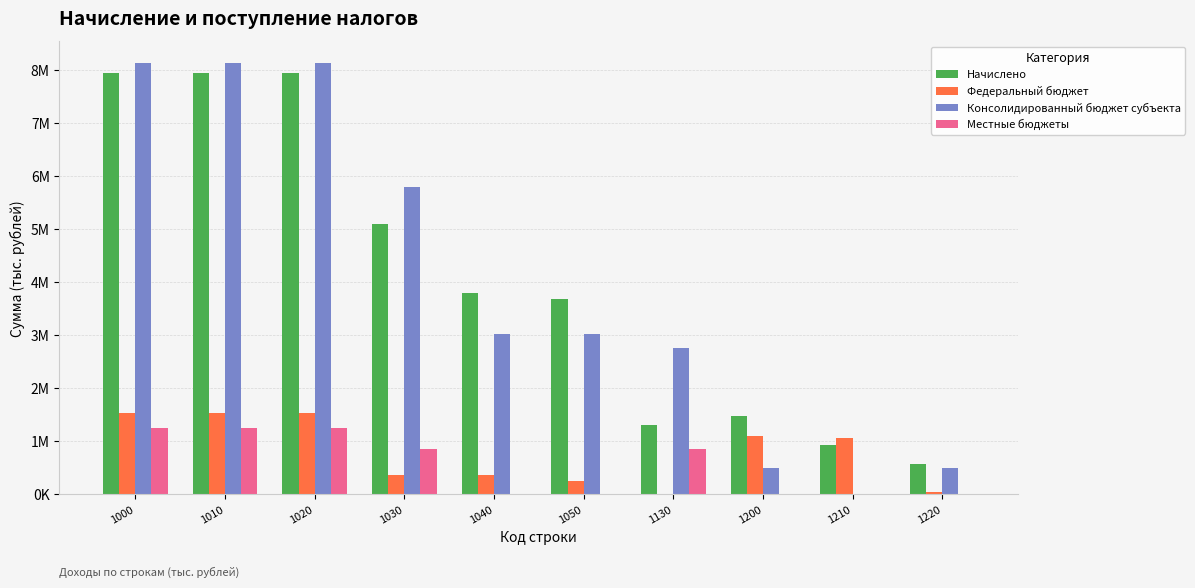

Which series has the largest range (max minus min)?

Консолидированный бюджет субъекта